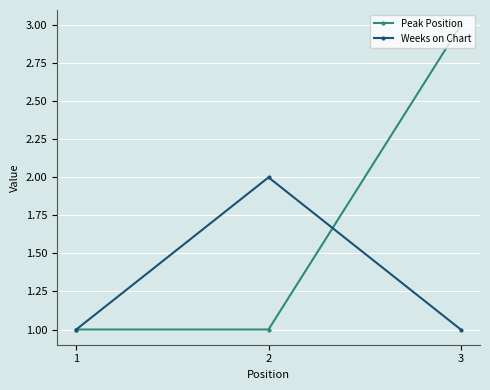

List the series in order of their overall mean, lowest first.

Weeks on Chart, Peak Position